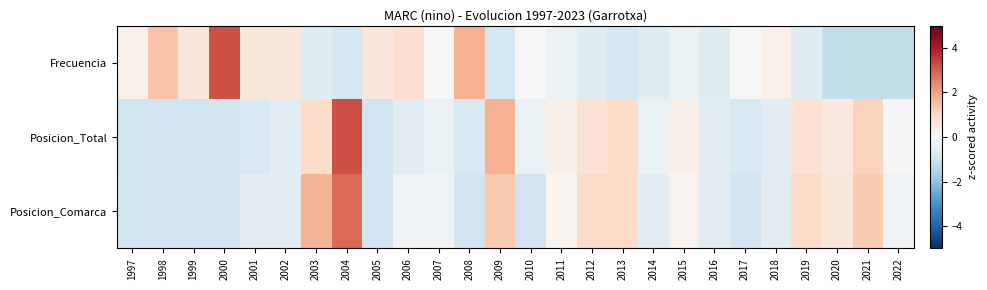

Between 2003 and 2008, which is larger?

2008